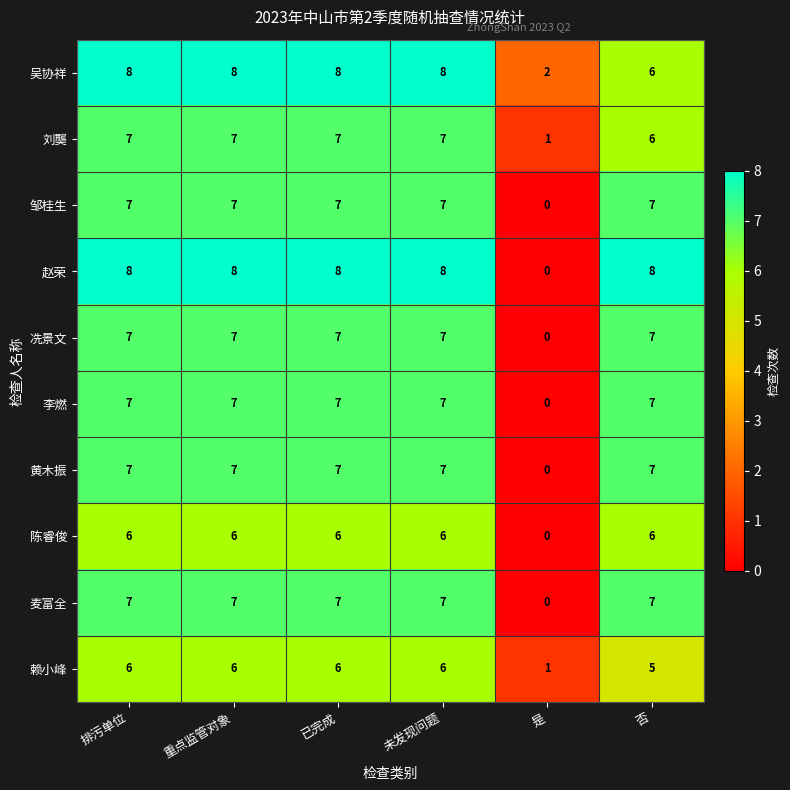

What value does the 赵荣 series have at 已完成?

8